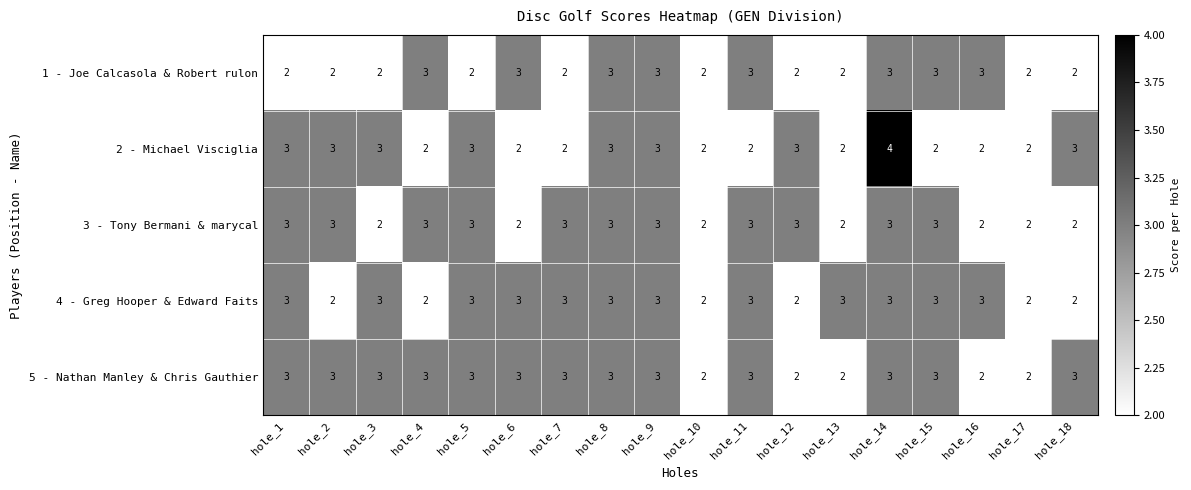

The 4 - Greg Hooper & Edward Faits series shows 2 at hole_7. True or false?

False